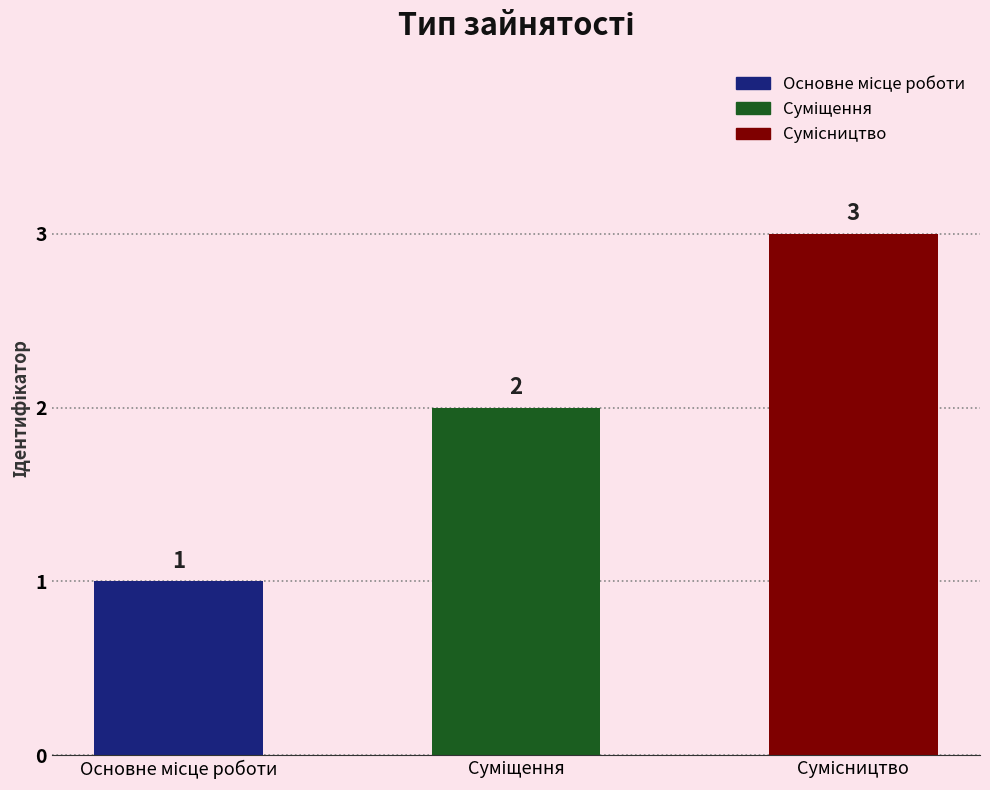

What is the value of the 1st bar from the left?

1